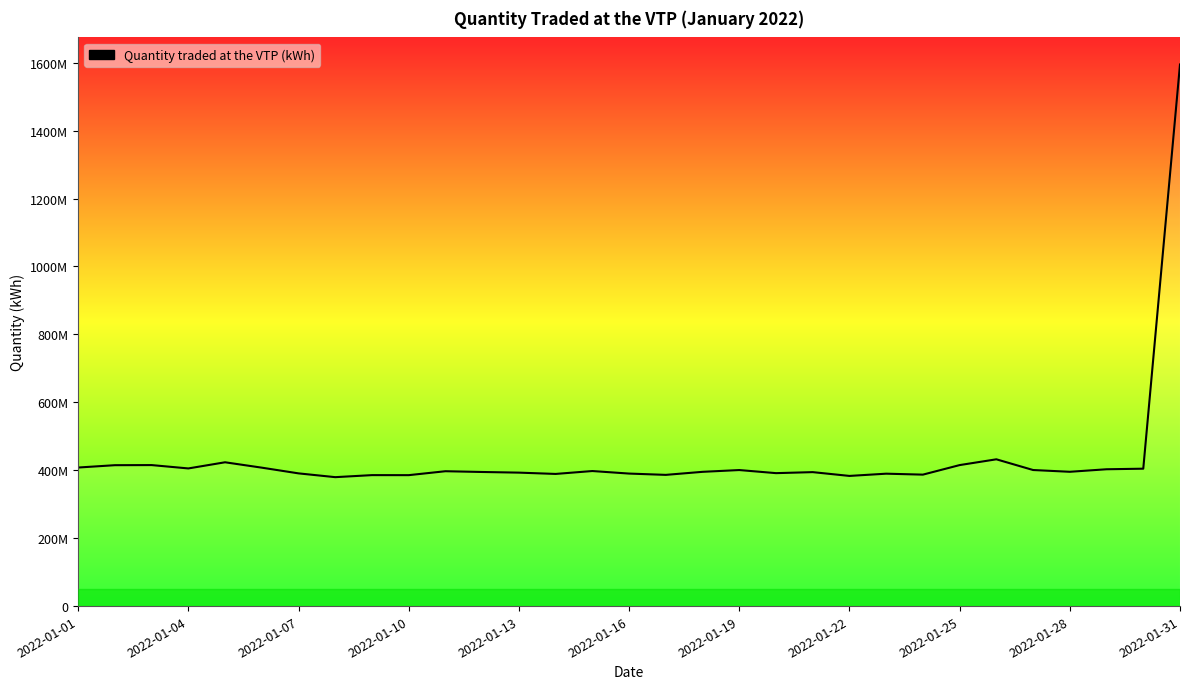

What is the greatest value displayed?

1594586320.9